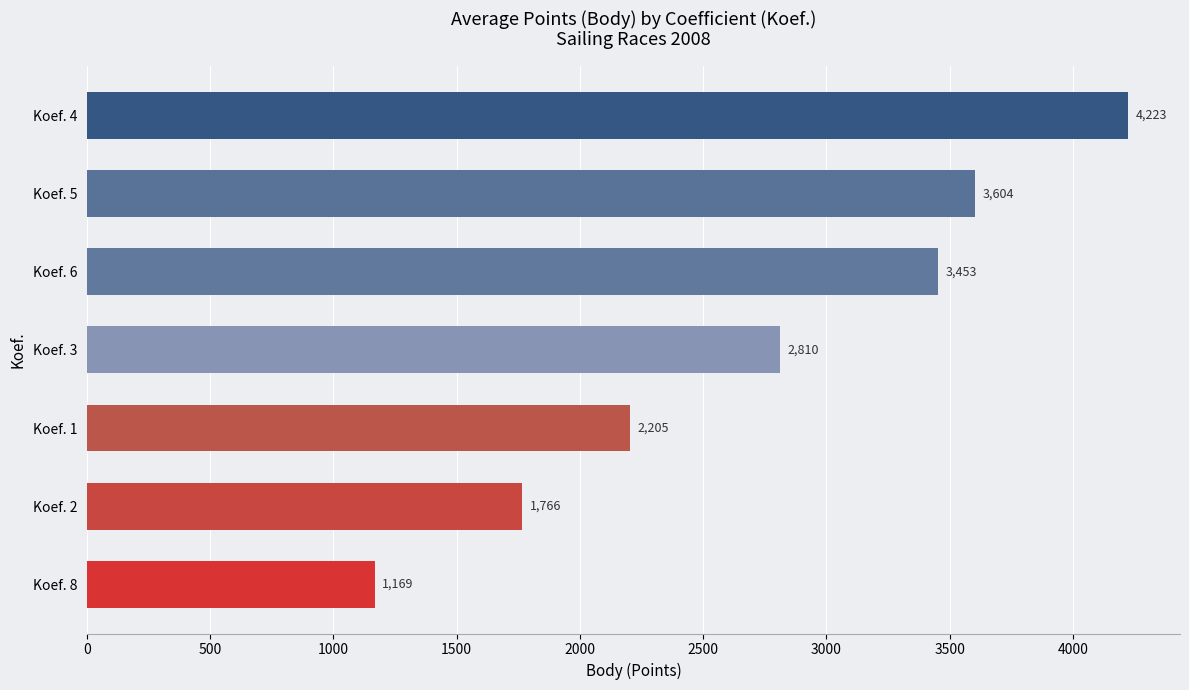

What is the difference between the second highest and second lowest values?

1838.0